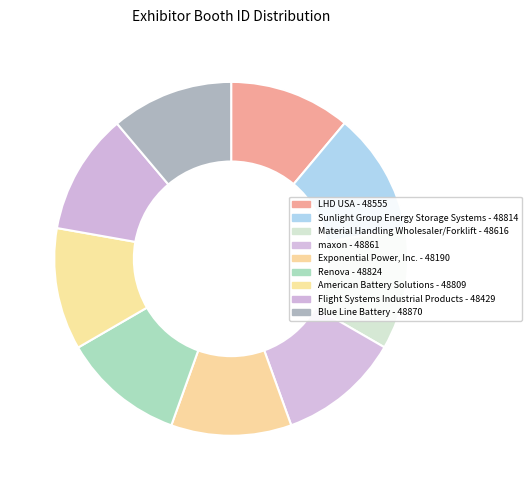

Combined, what portion of the pie is Flight Systems Industrial Products and Exponential Power, Inc.?

22.1%